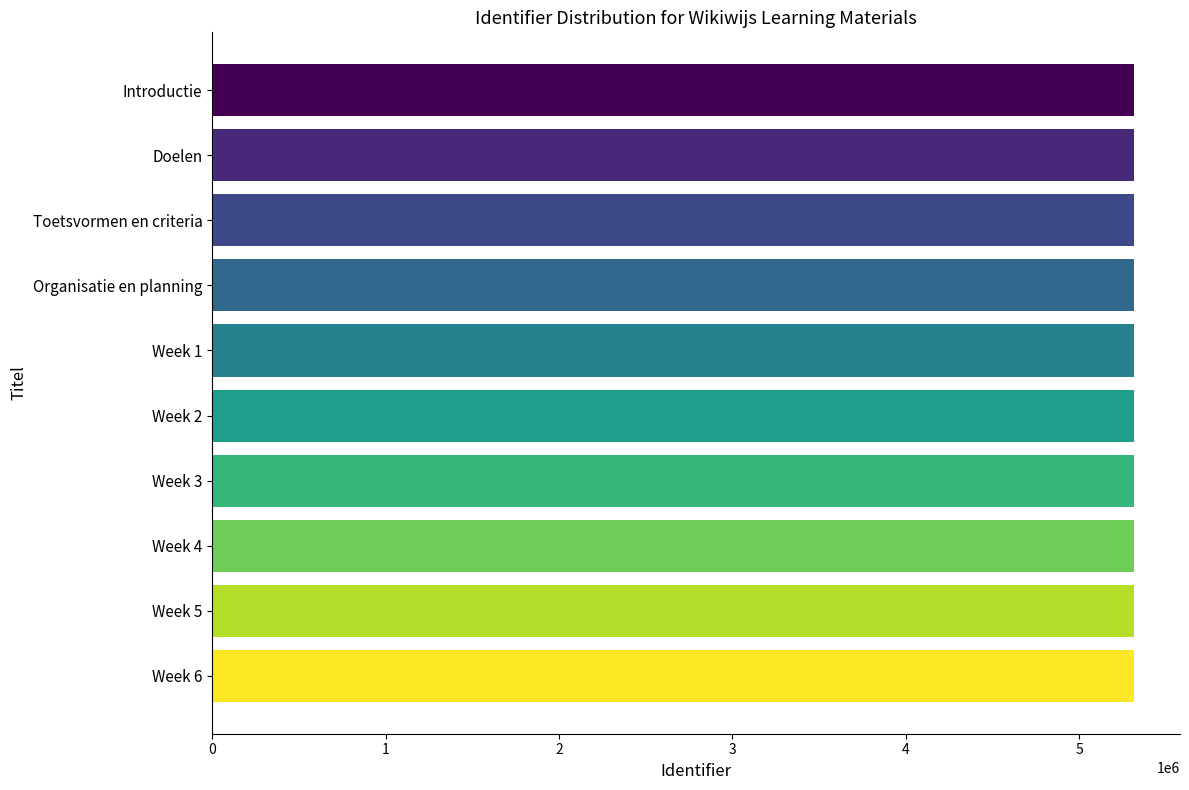

Approximately how many times larger is the value at Organisatie en planning compared to Week 2?

1.0